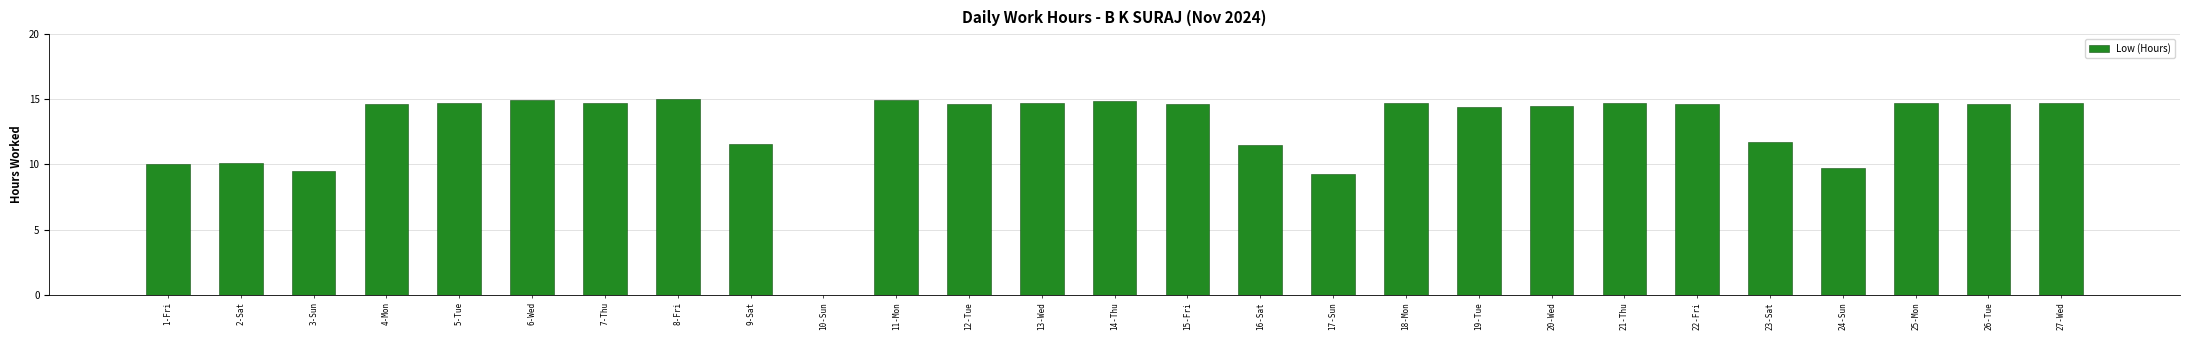

Where does the data first go above 14?

4-Mon